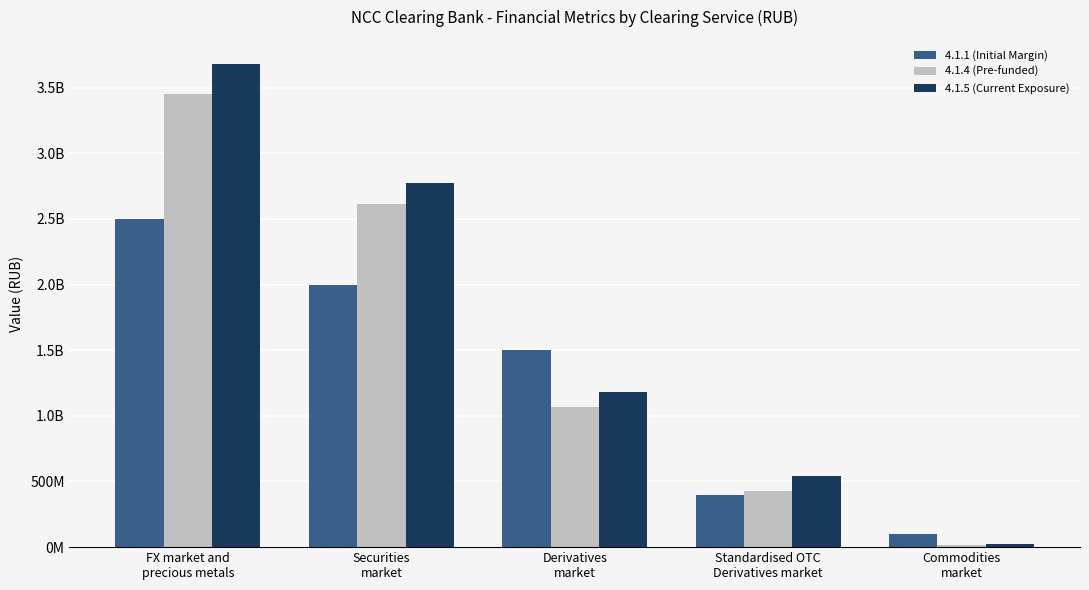

At which category does the chart reach its minimum across all series?

Commodities
market